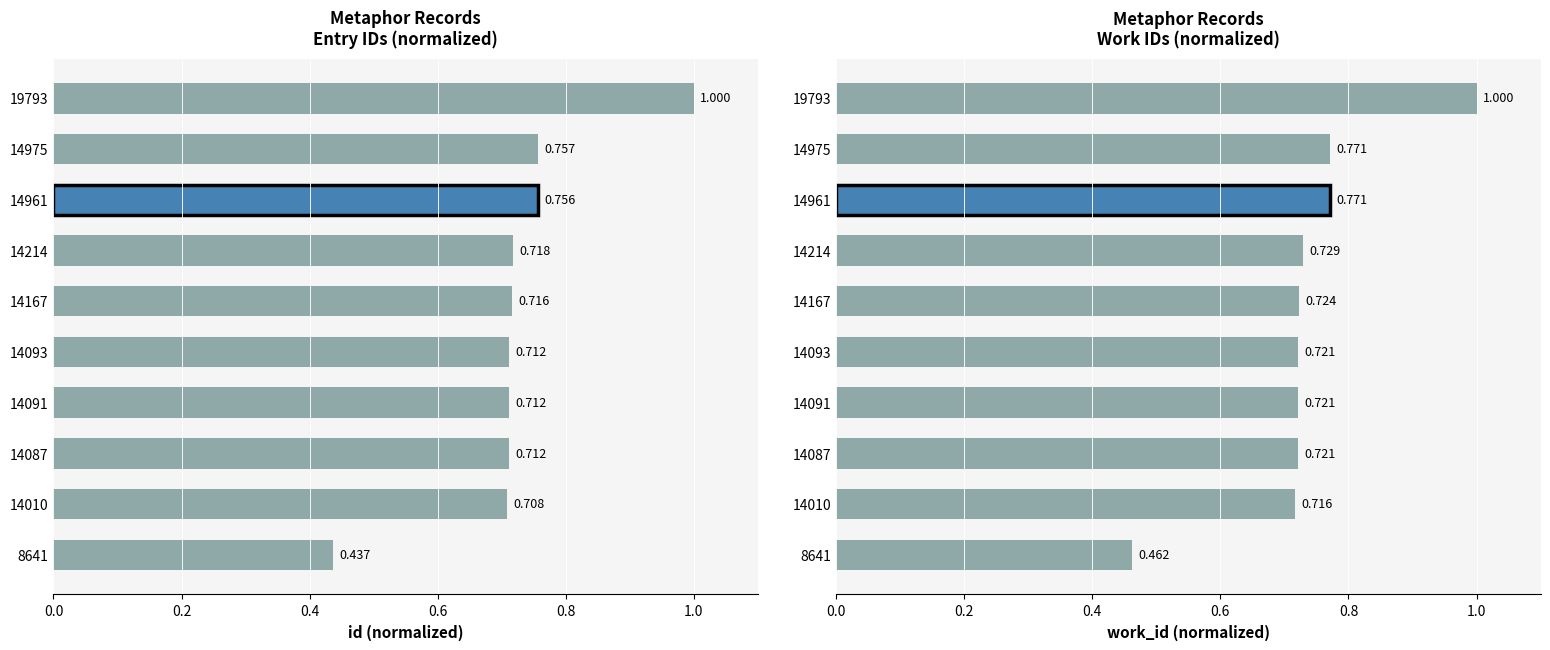

How many groups of bars are there?

10